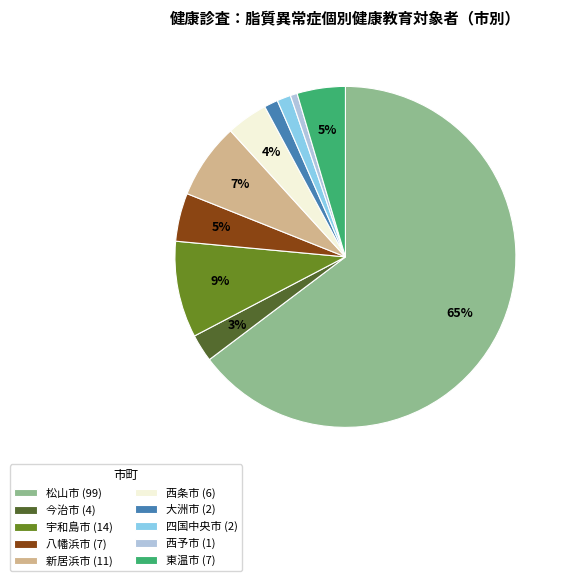

To the nearest percent, what is the average slice percentage?

10%